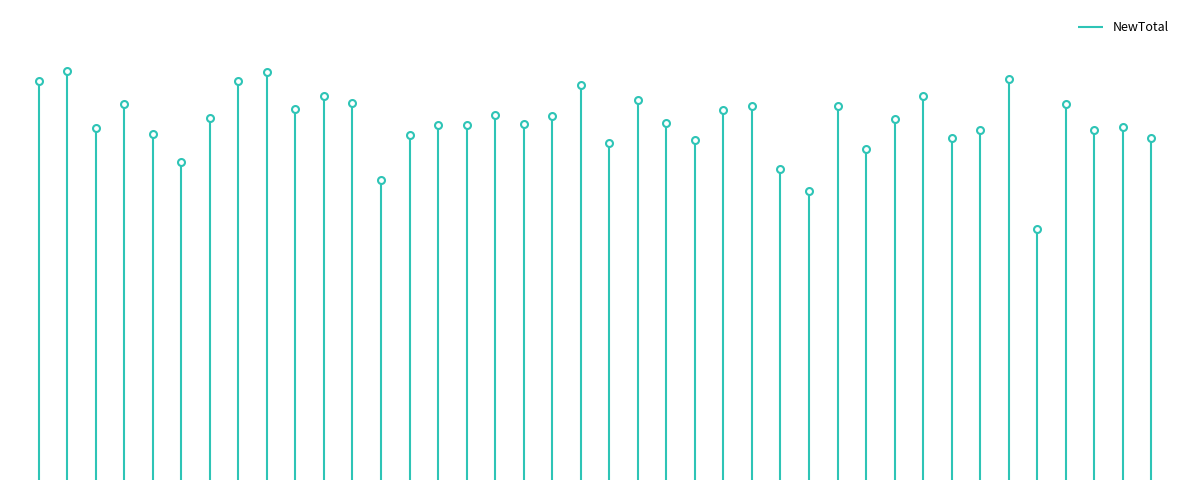

What is the average value?

188